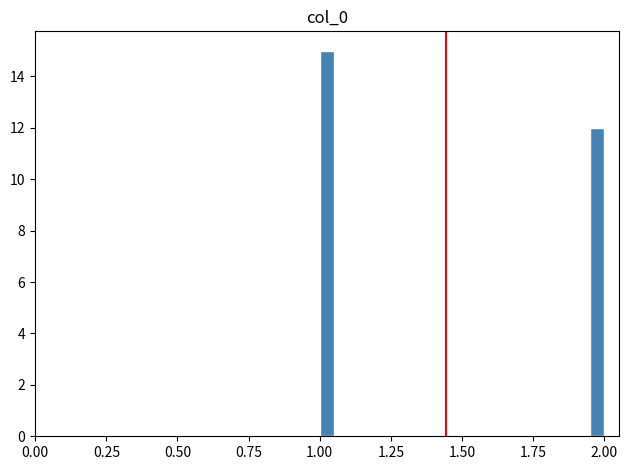

Read against the x-axis, roughly where is the centre of the tallest bar?

1.05